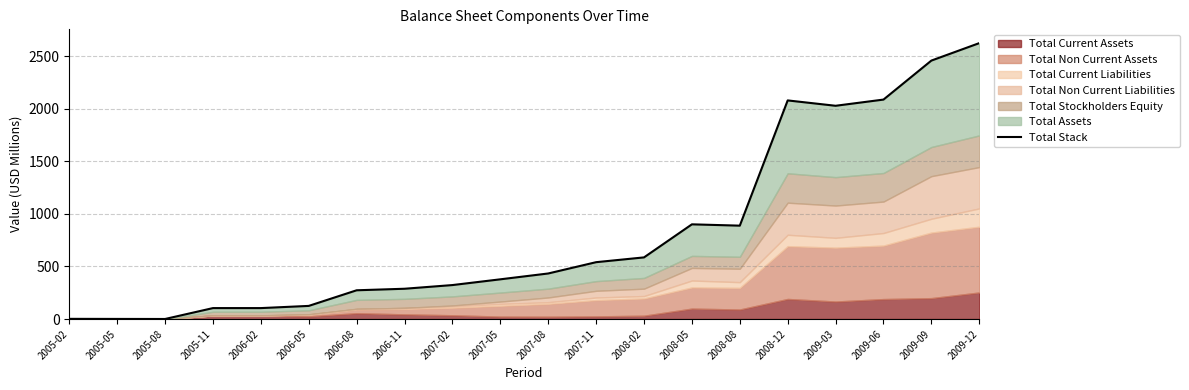

Rank the categories by value from lowest to highest.

2005-08, 2005-05, 2005-02, 2005-11, 2006-02, 2006-05, 2006-08, 2006-11, 2007-02, 2007-05, 2007-08, 2007-11, 2008-02, 2008-08, 2008-05, 2009-03, 2008-12, 2009-06, 2009-09, 2009-12